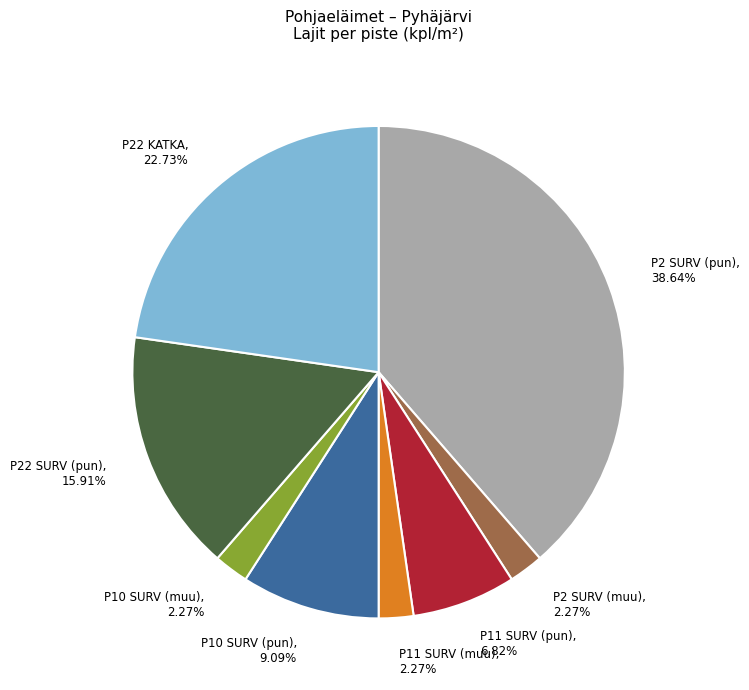

Does any single category account for the majority?

No